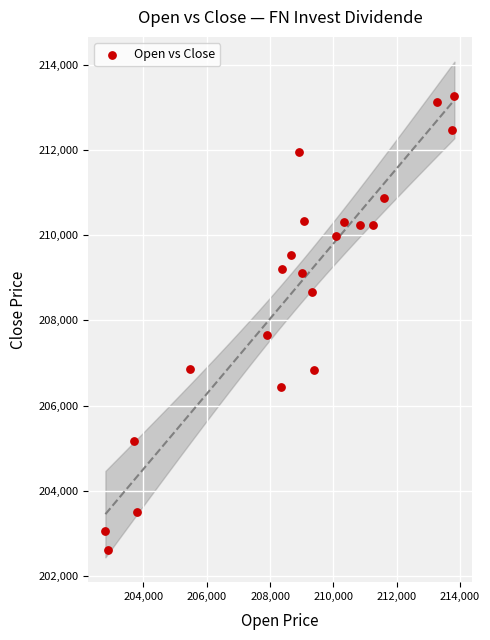

What is the range of X values (max minus min)?

11023